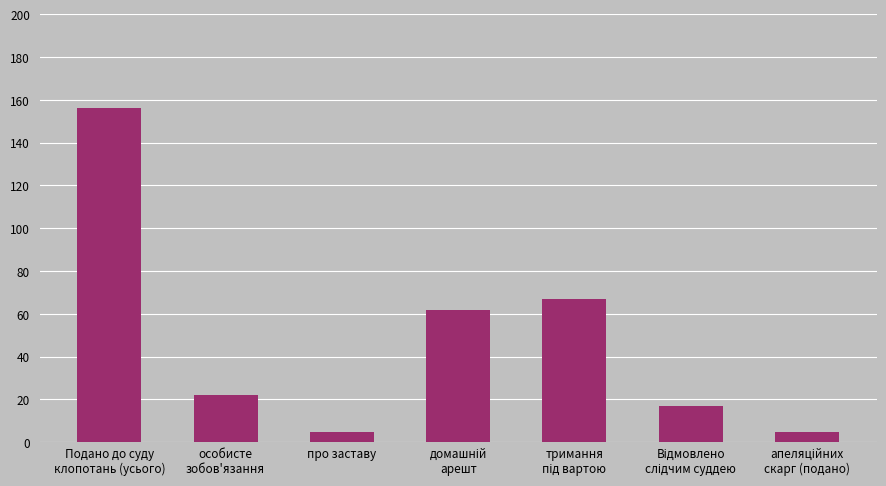

What is the label of the 3rd bar from the left?

про заставу